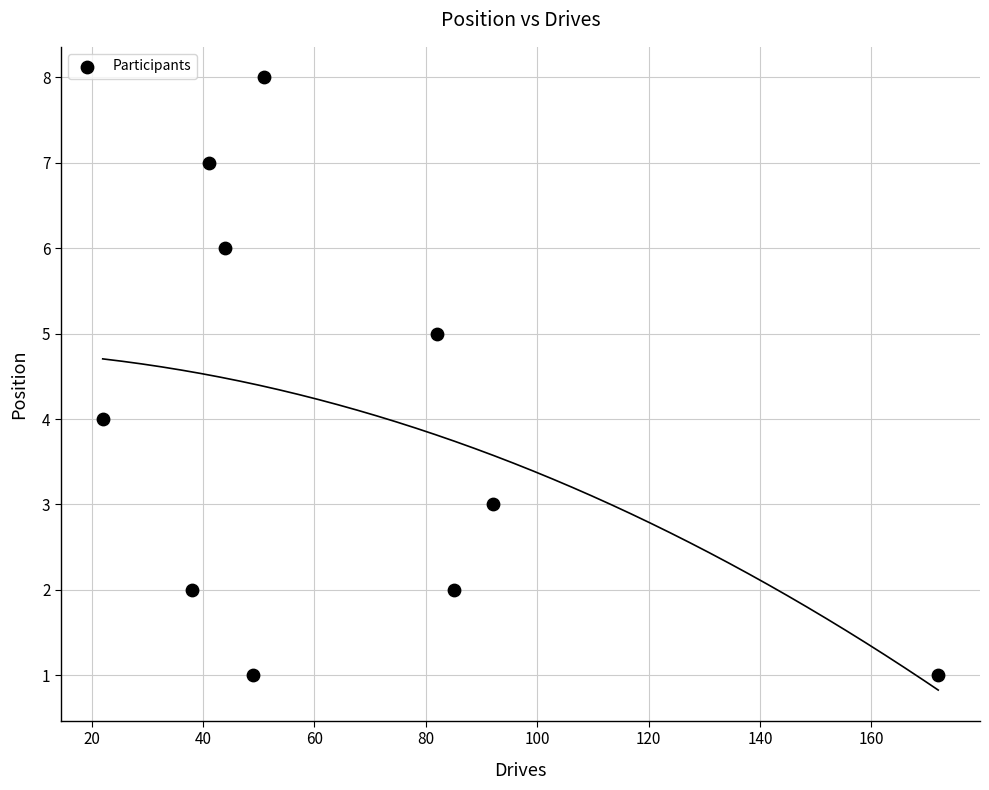

What is the average X value?

68